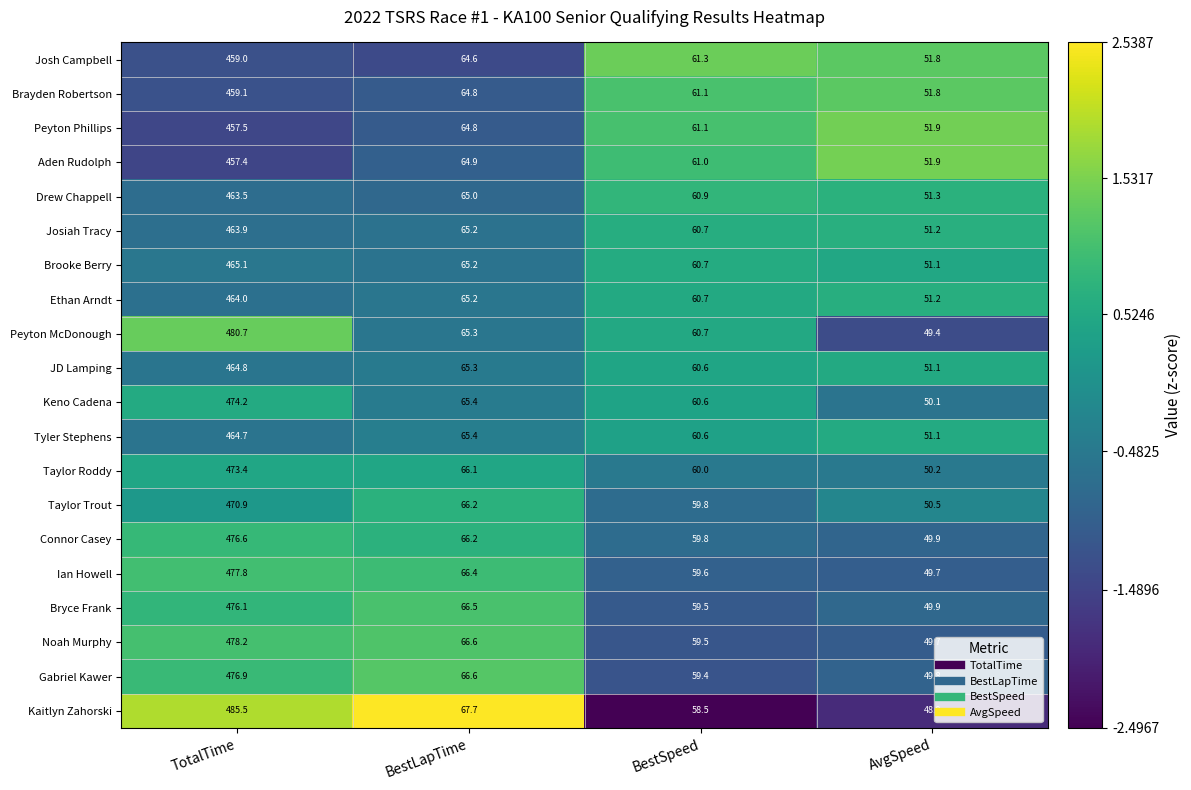

Is it true that Connor Casey equals 49.9 at AvgSpeed?

True